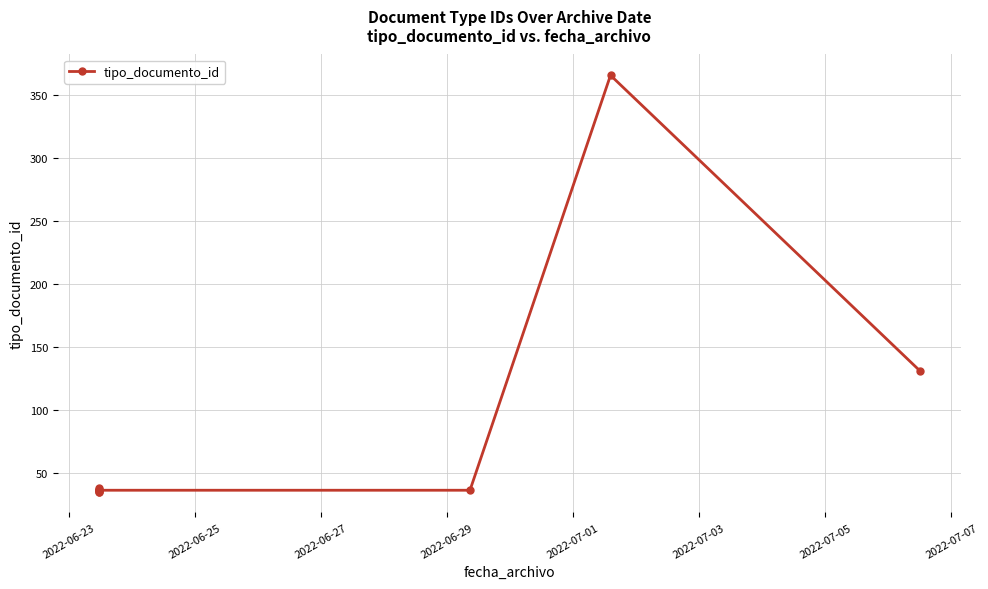

What is the sum of the values at 2022-06-27 and 2022-06-23?

73